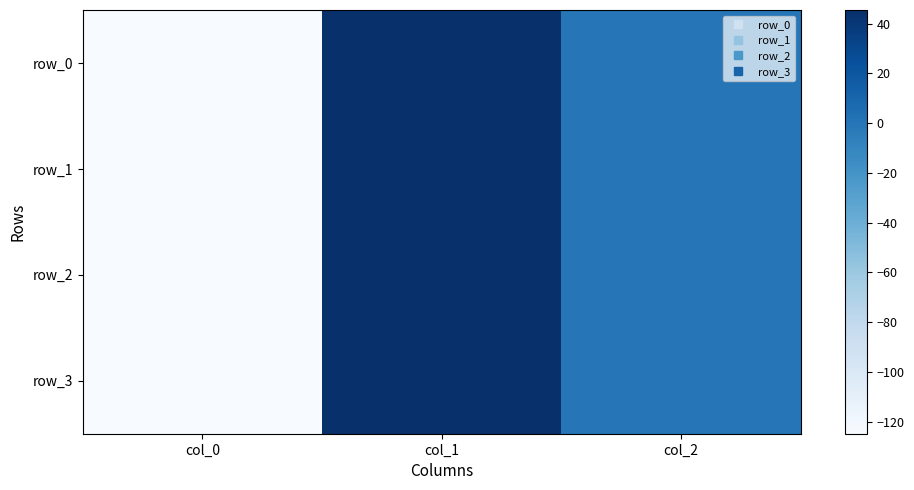

How many categories are shown in the chart?

3